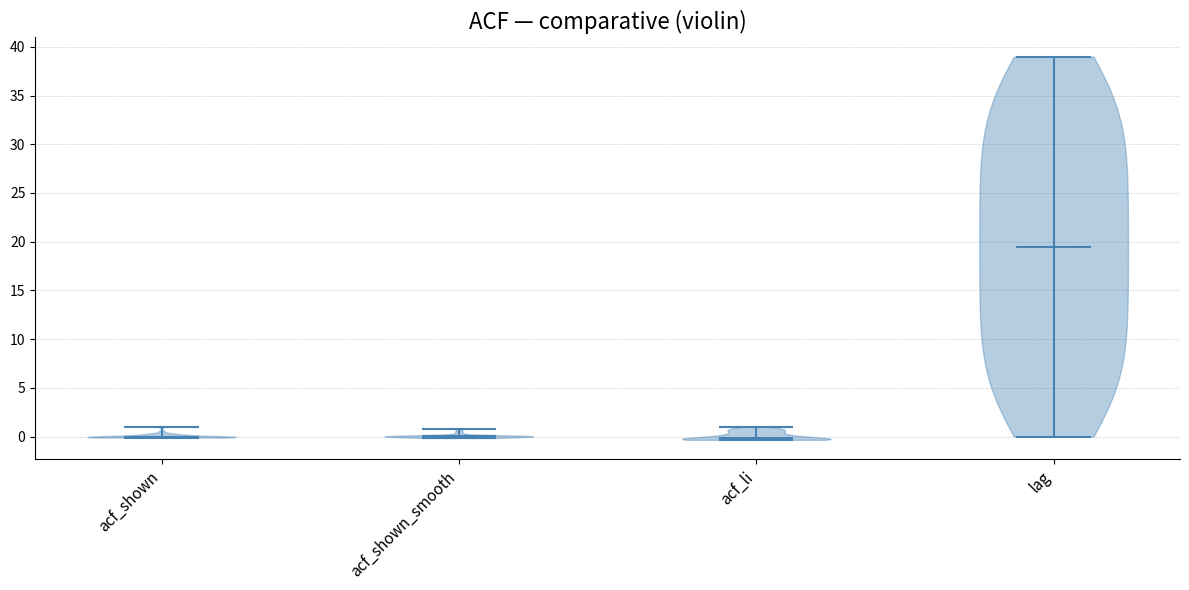

What is the lowest point the violin for lag reaches on the y-axis? The values are not printed on the chart, so give them approximately, as read against the axis.

0.0